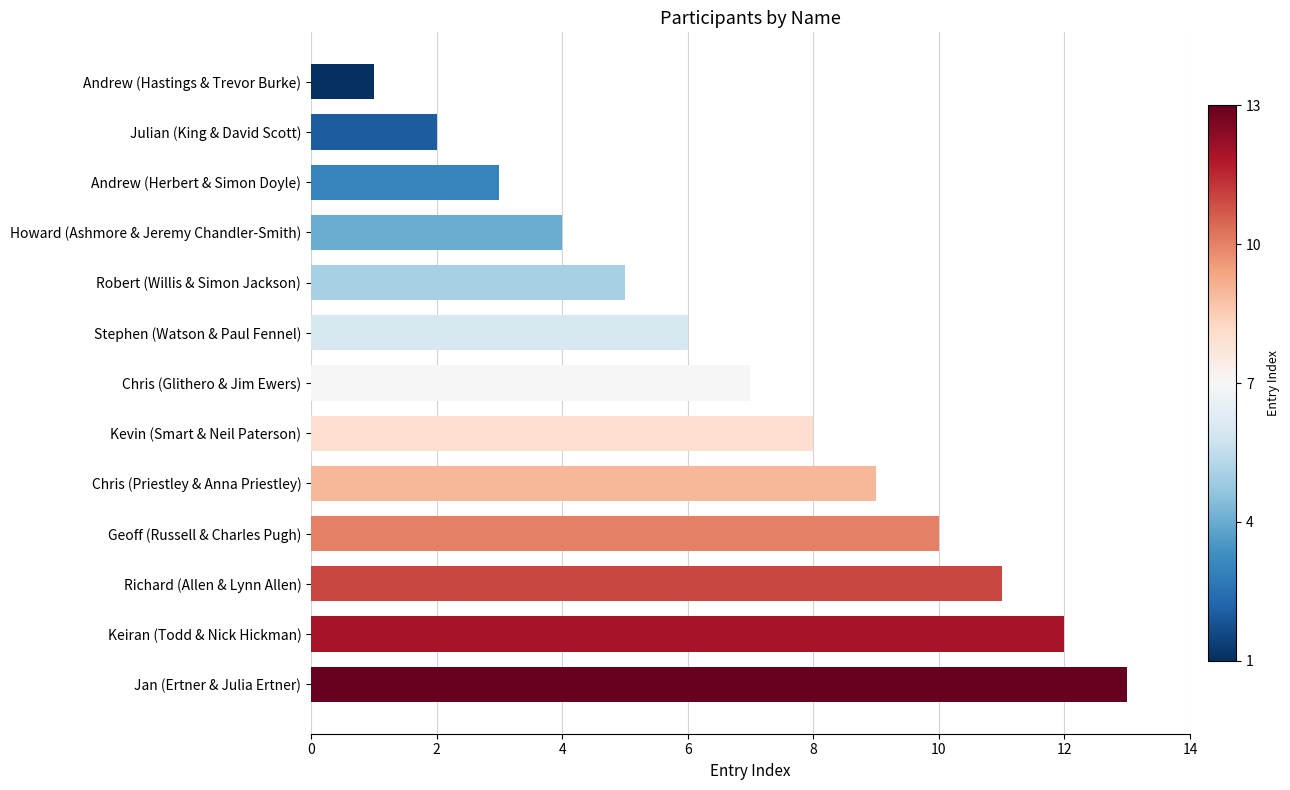

What is the change in value from Kevin (Smart & Neil Paterson) to Keiran (Todd & Nick Hickman)?

+4